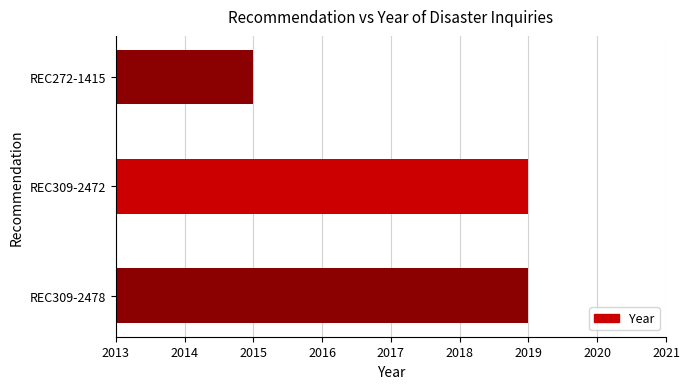

Reading top to bottom, list all the values displayed in this chart.

2015	2019	2019